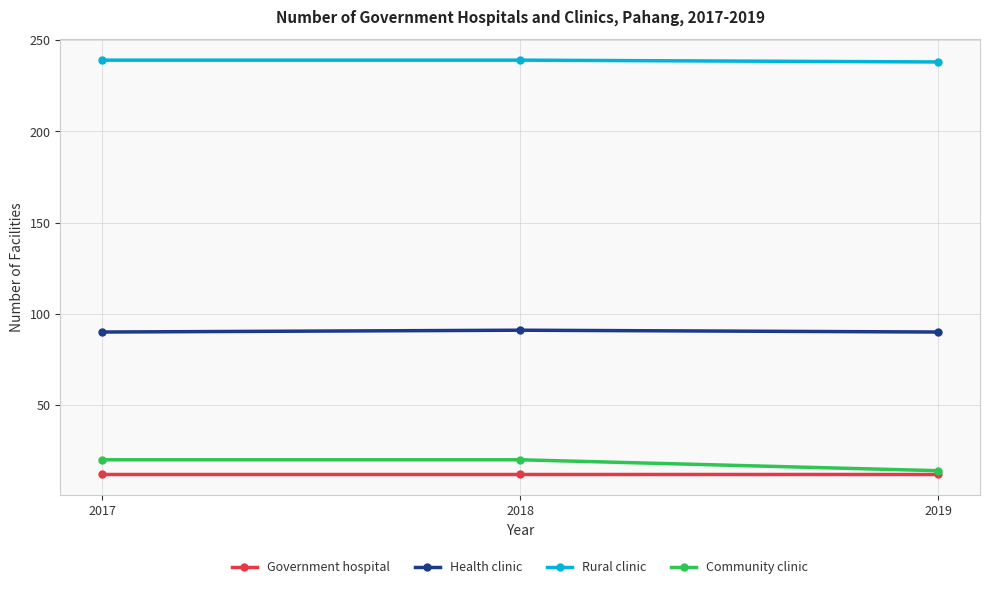

How many data points does each series have?

3